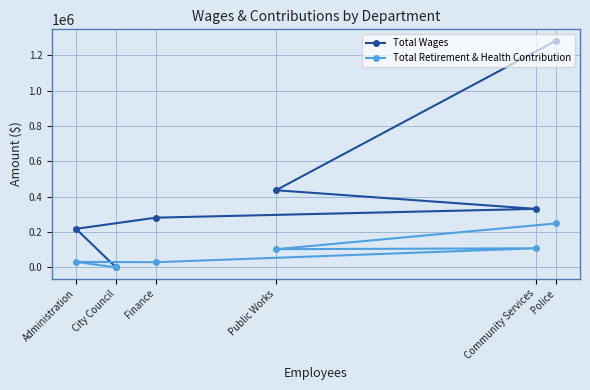

Rank the series by their maximum value, from lowest to highest.

Total Retirement & Health Contribution, Total Wages